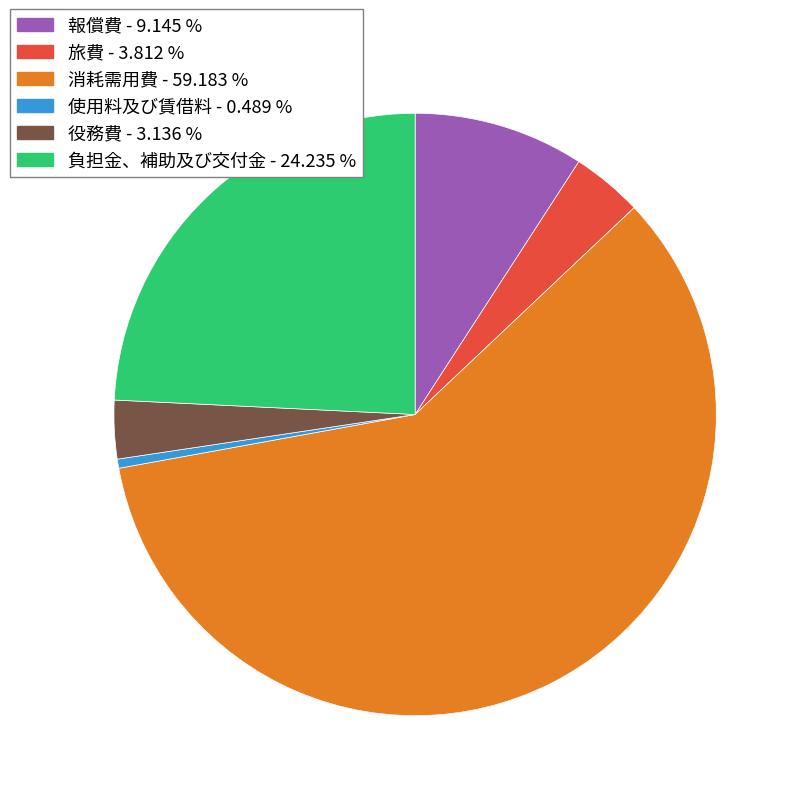

Rank the categories by value from highest to lowest.

消耗需用費, 負担金、補助及び交付金, 報償費, 旅費, 役務費, 使用料及び賃借料